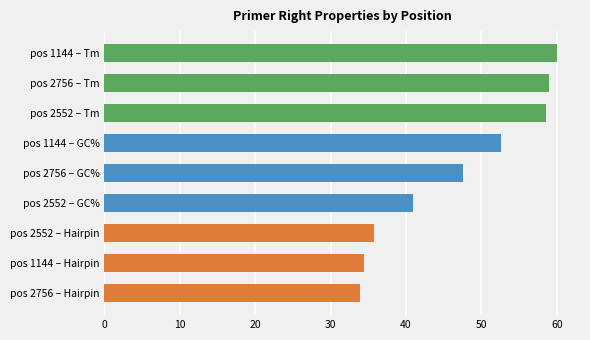

How many distinct data groups are displayed?

1